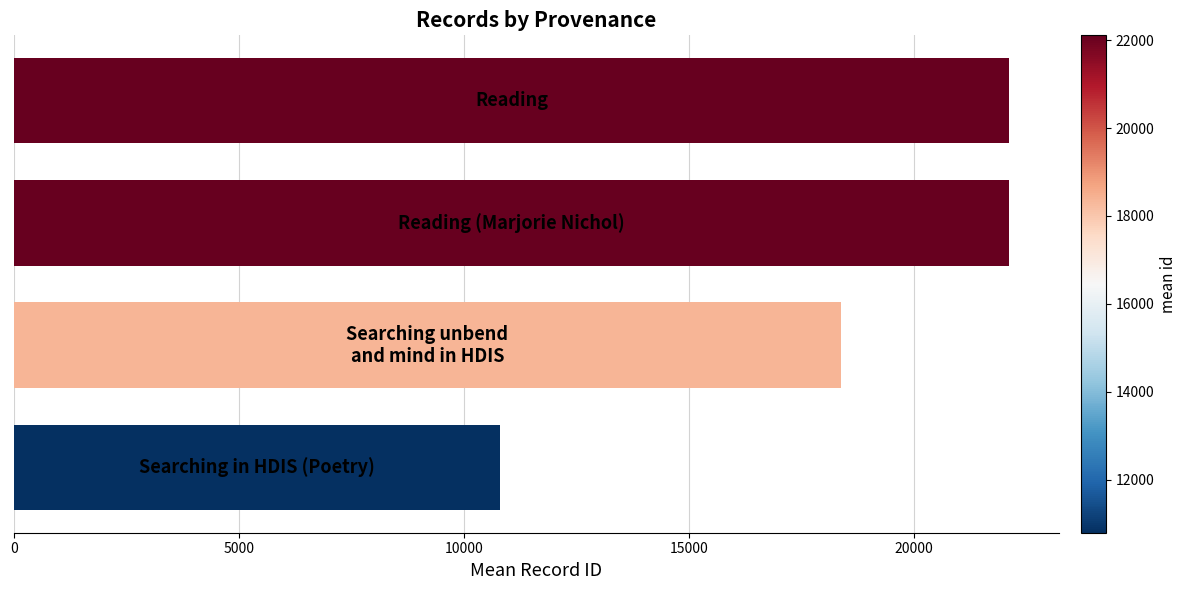

What is the difference between the second highest and minimum values?

11302.0